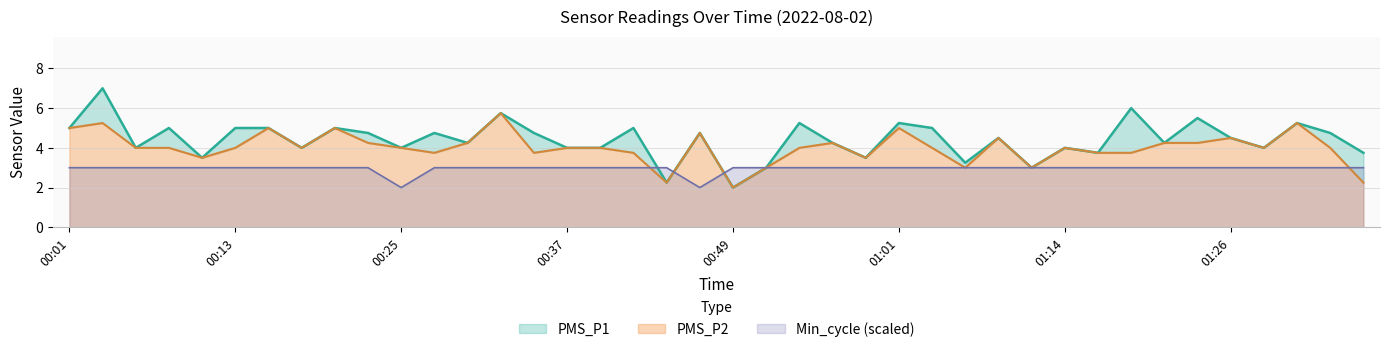

In PMS_P2, how many points are lower than both neighbors (excluding endpoints)?

10